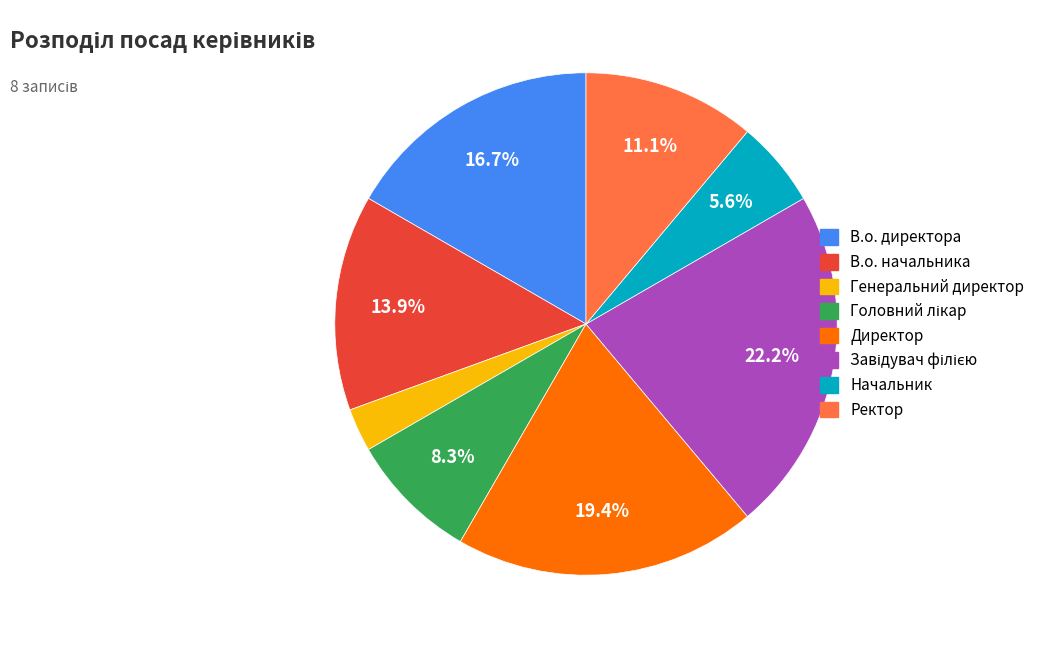

Does В.о. начальника account for over 50% of the chart?

No